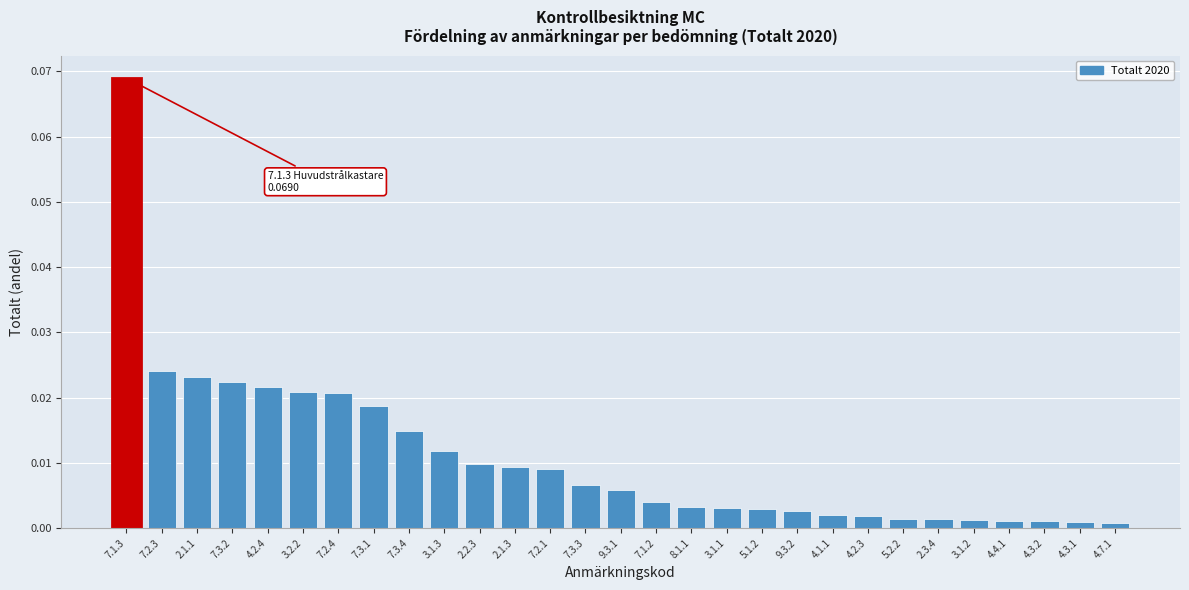

What is the sum of all values?

0.3